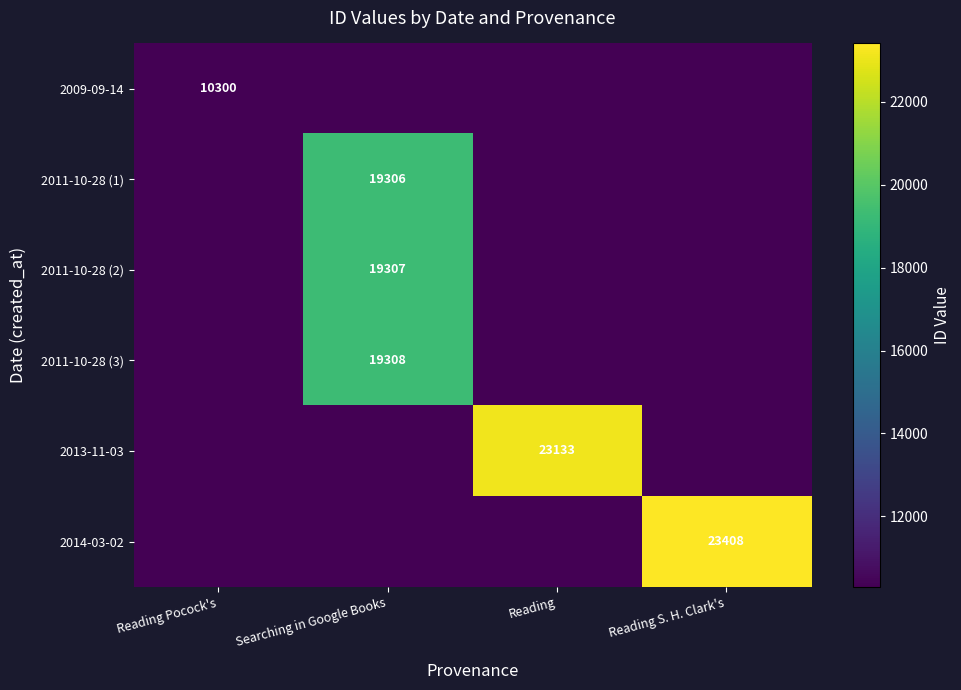

True or false: 2011-10-28 (3) has a value of 31680 at Searching in Google Books.

False